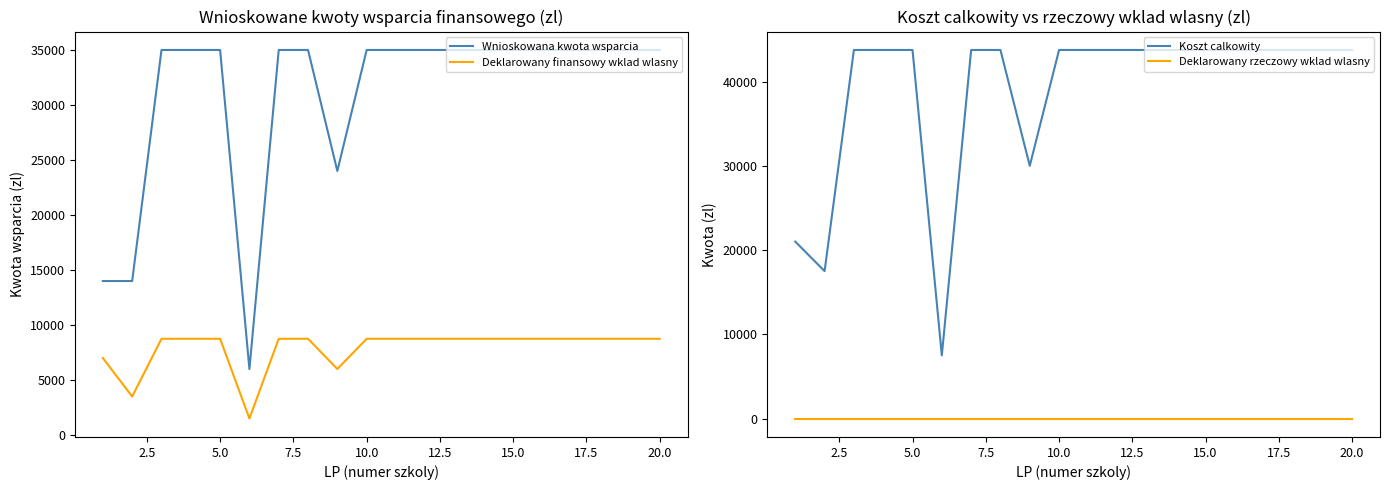

What is the minimum value for Deklarowany finansowy wklad wlasny?

1500